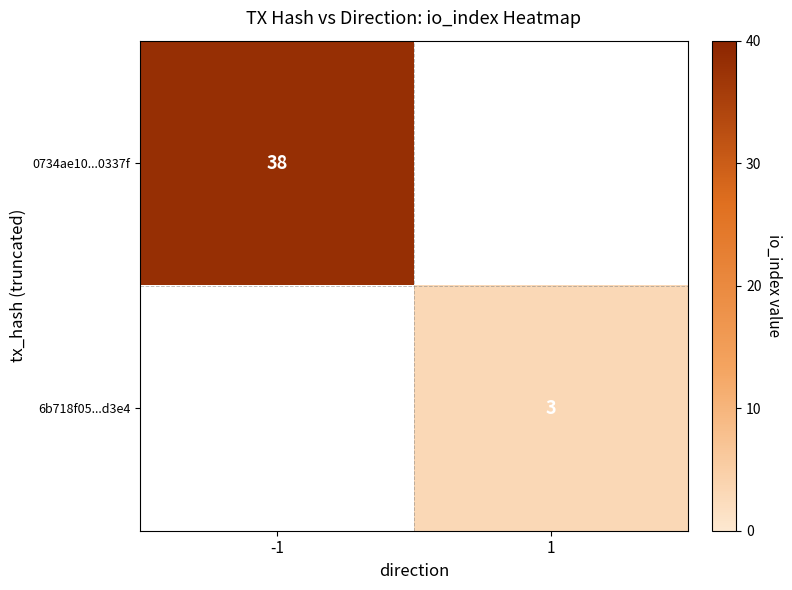

The value of 0734ae10...0337f at -1 is 38. True or false?

True